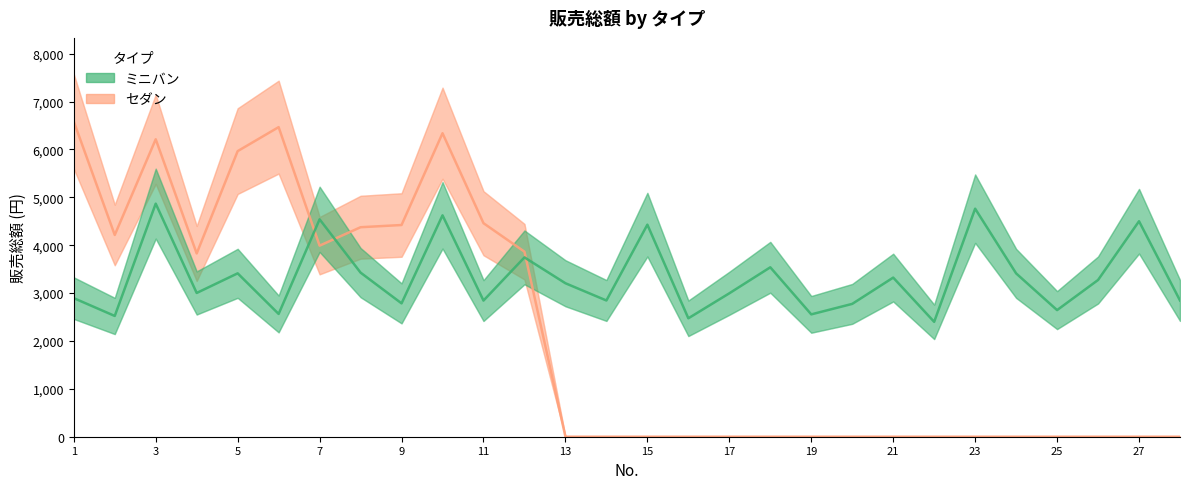

At 5, list the series in order from smallest to largest.

ミニバン, セダン